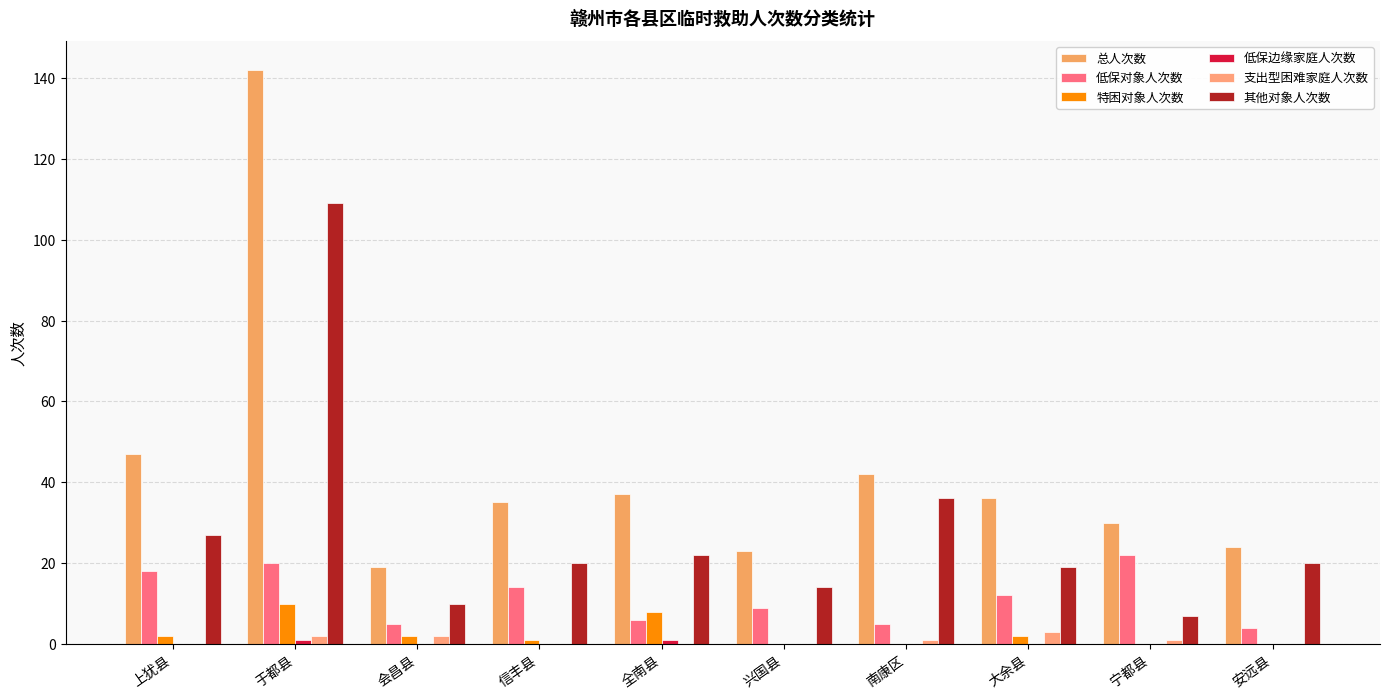

What position from the right is 大余县?

3